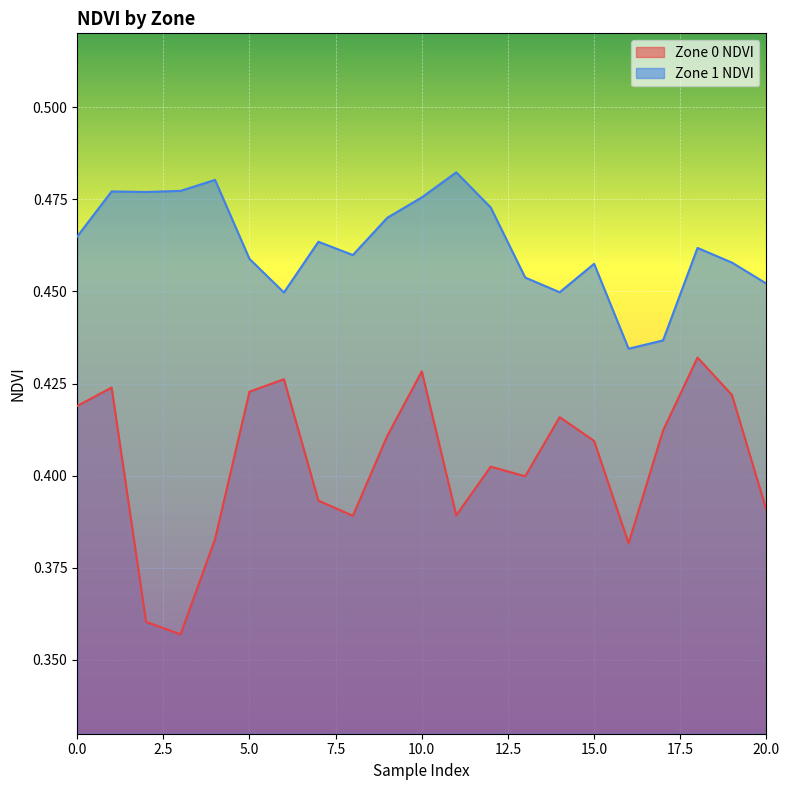

True or false: Zone 0 NDVI has more than 1 points higher than both neighbors.

True